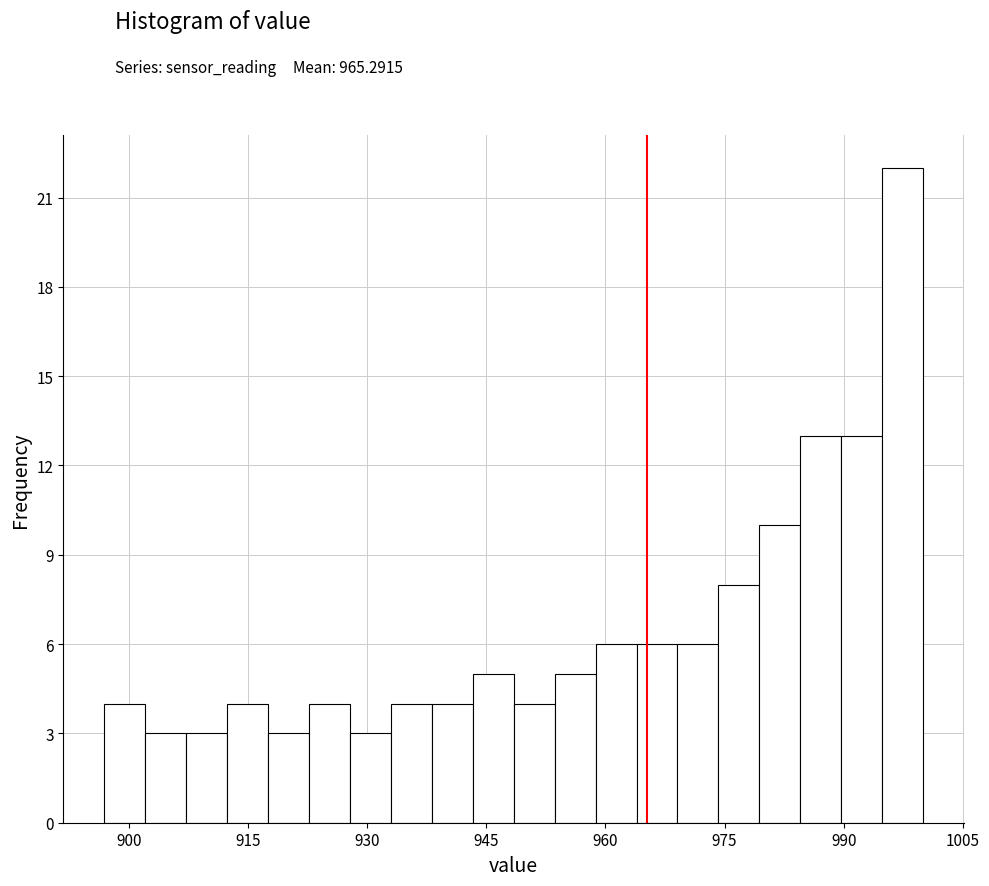

Around what value on the x-axis is the tallest bar? Give the approximate position of its centre, as read against the axis.

998